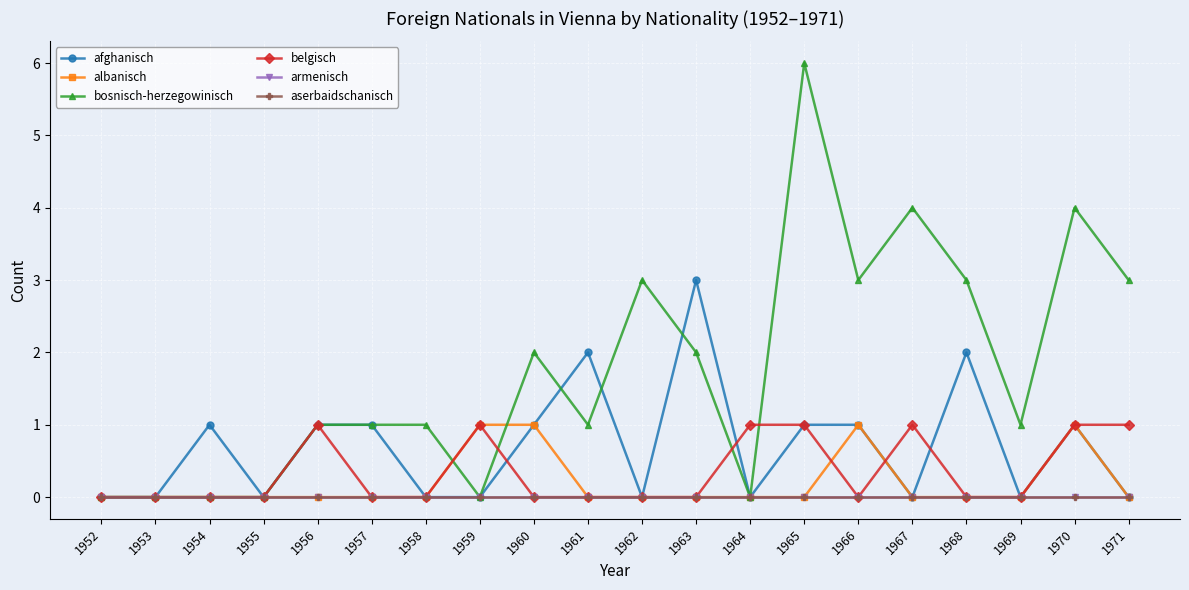

True or false: afghanisch has a value of 1 at 1965.

True